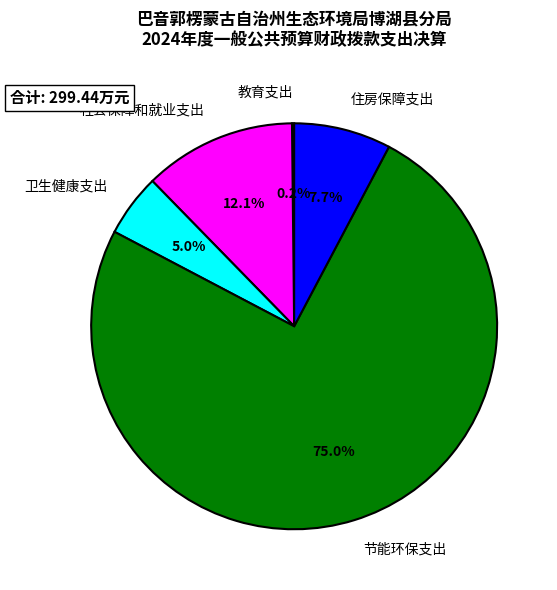

Which has a higher value, 节能环保支出 or 卫生健康支出?

节能环保支出